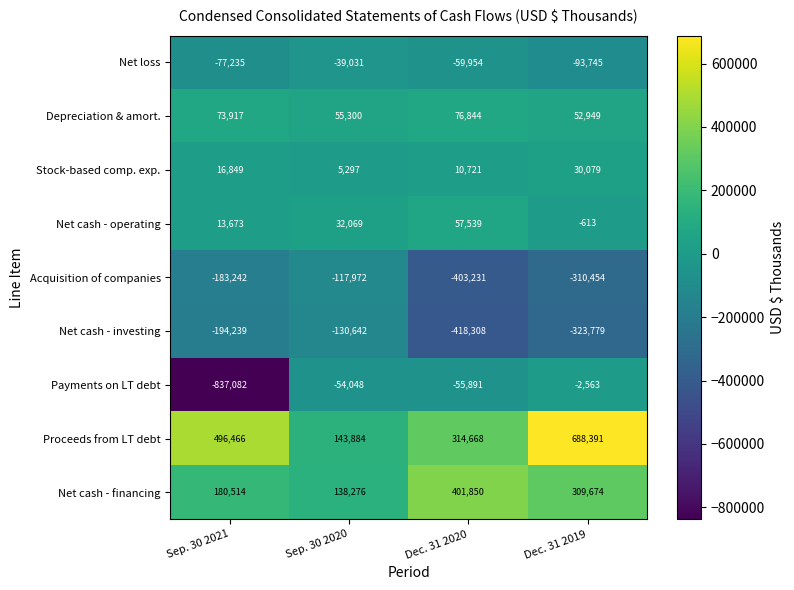

At which category is the sum across all series the highest?

Dec. 31 2019